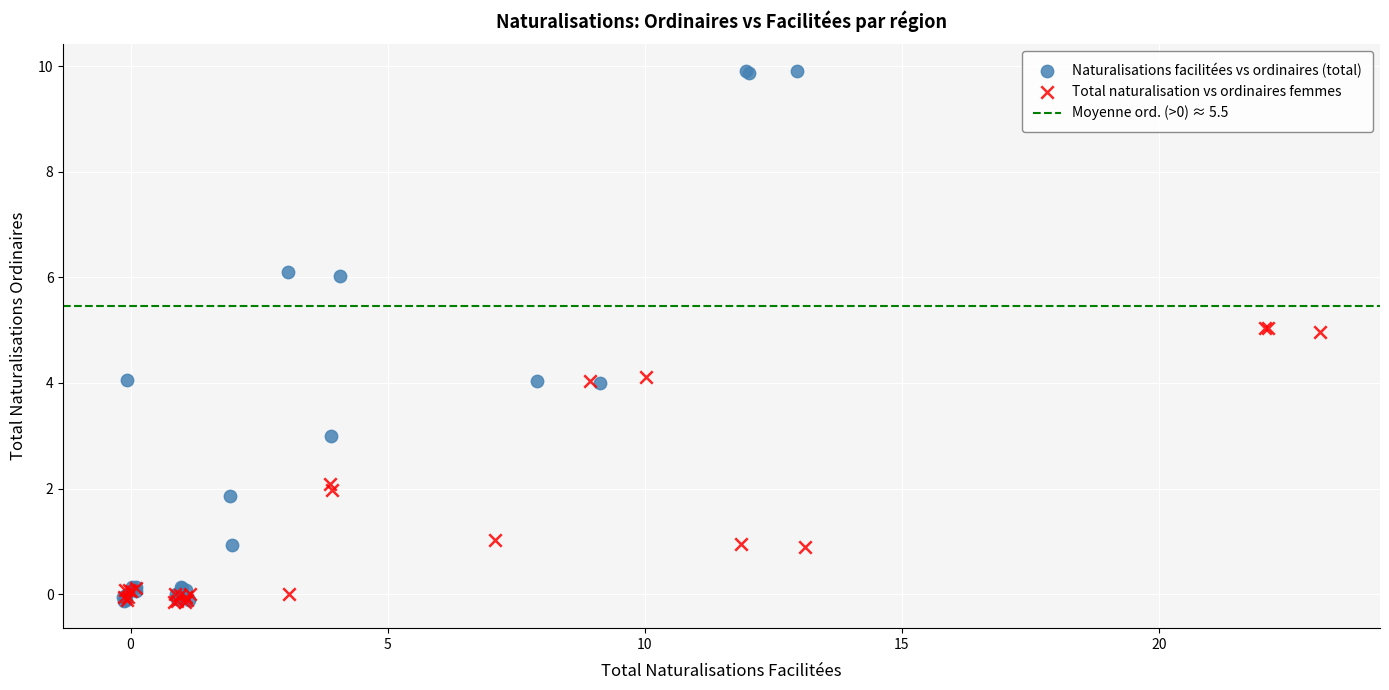

Which series contains the highest Y value?

Naturalisations facilitées vs ordinaires (total)